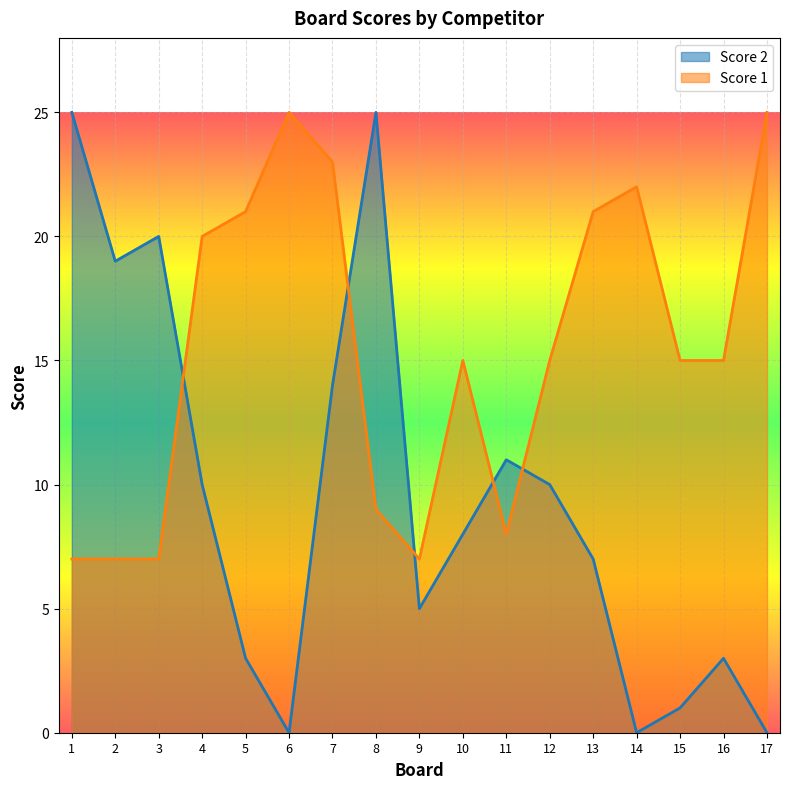

Count the number of data series in this chart.

2